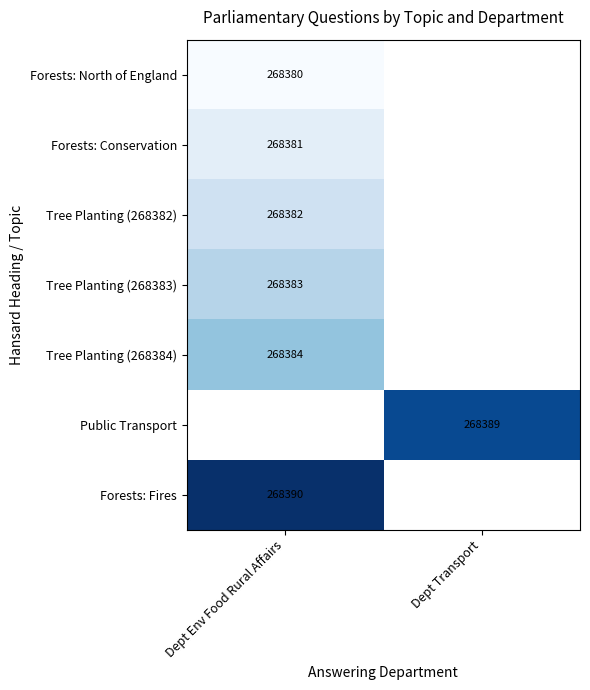

True or false: Forests: Conservation has a value of 268381 at Dept Env Food Rural Affairs.

True